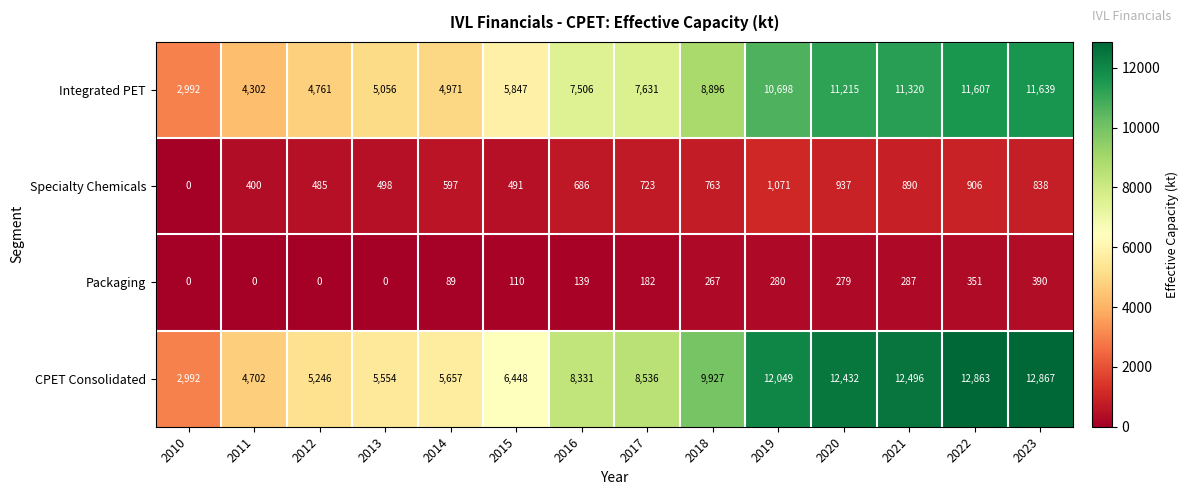

Is it true that CPET Consolidated equals 22685 at 2023?

False